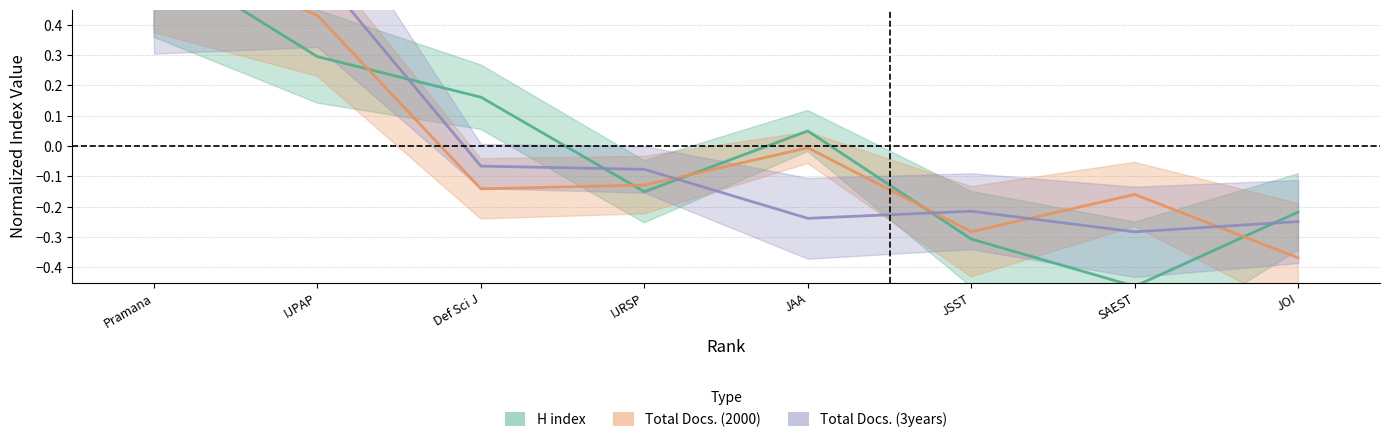

Is the value of H index at JAA greater than the value of Total Docs. (2000) at IJRSP?

Yes